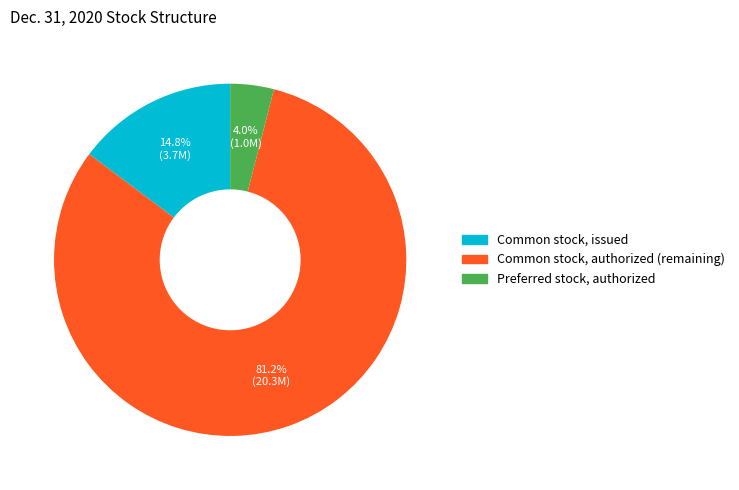

Is there a majority slice in this chart?

Yes